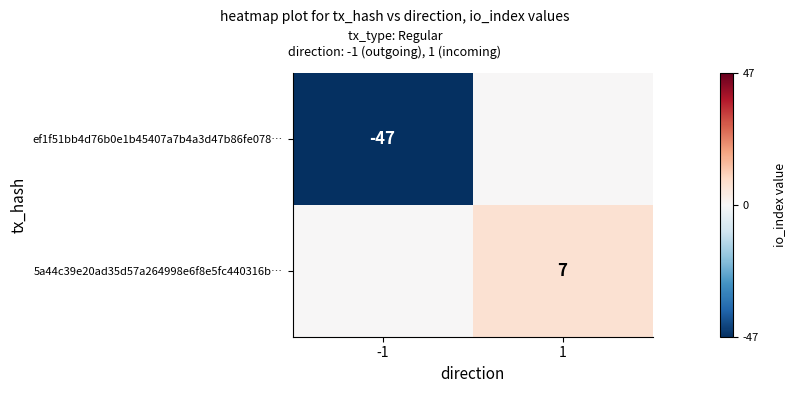

The ef1f51bb4d76b0e1b45407a7b4a3d47b86fe078… series shows -47 at -1. True or false?

True